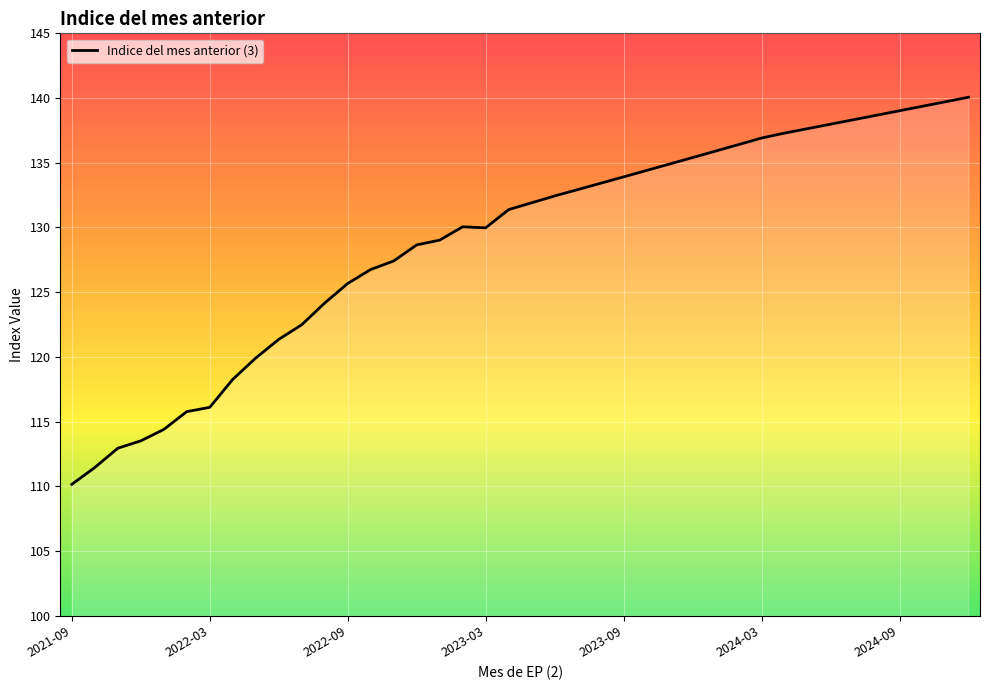

What is the difference between the maximum and minimum values?

29.9